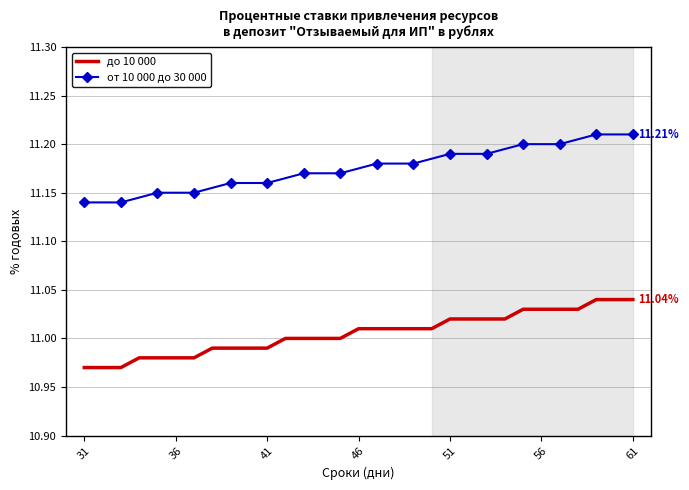

At which label is the value closest to 11?

42